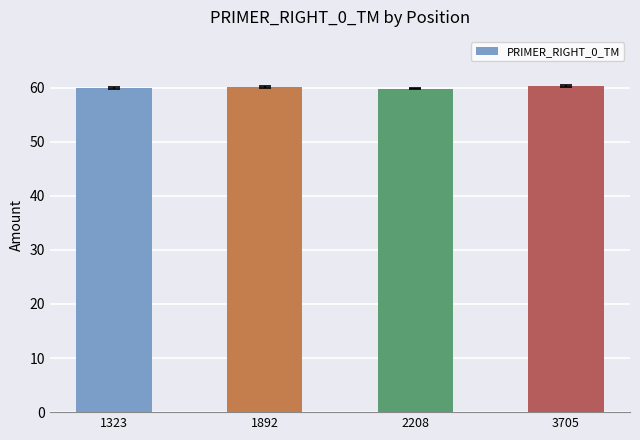

Approximately how many times larger is the value at 3705 compared to 1892?

1.0